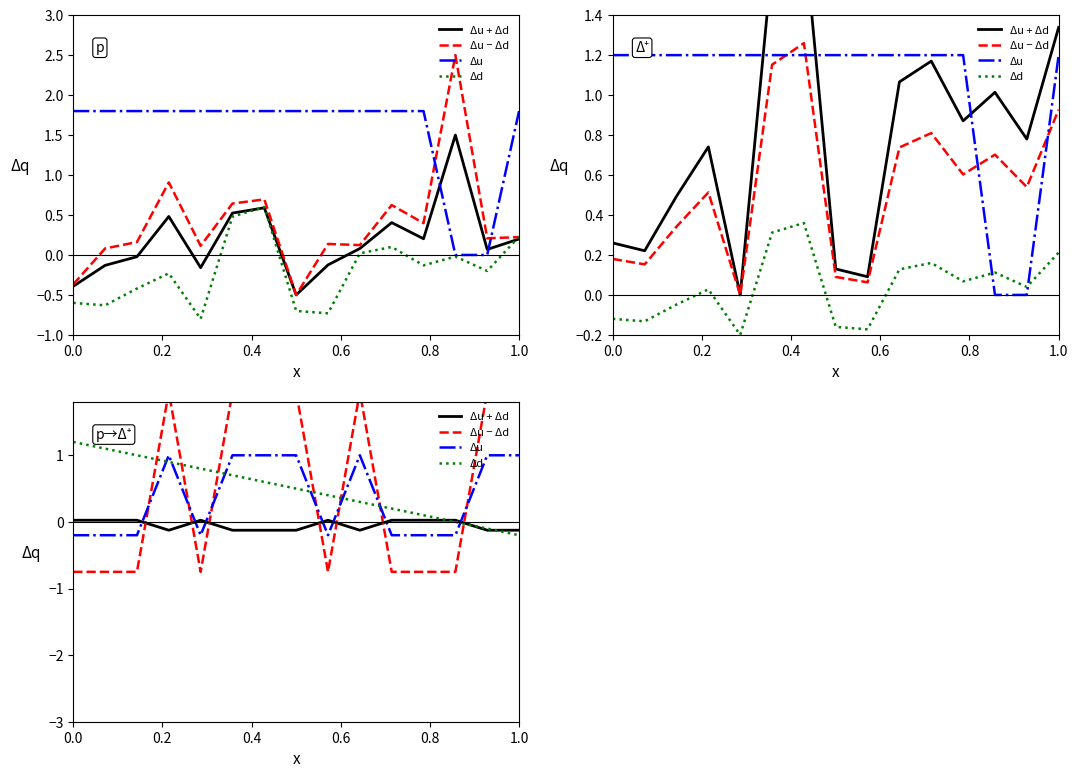

After their last crossing, which series has the higher values: Δu or Δd?

Δu